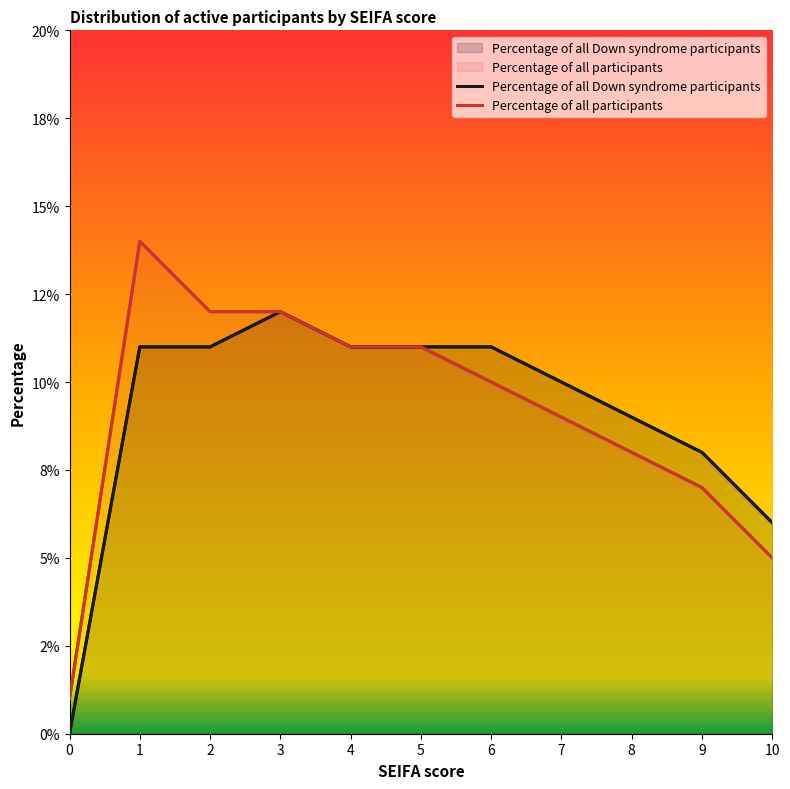

How many Percentage of all Down syndrome participants values are between 0 and 1?

11